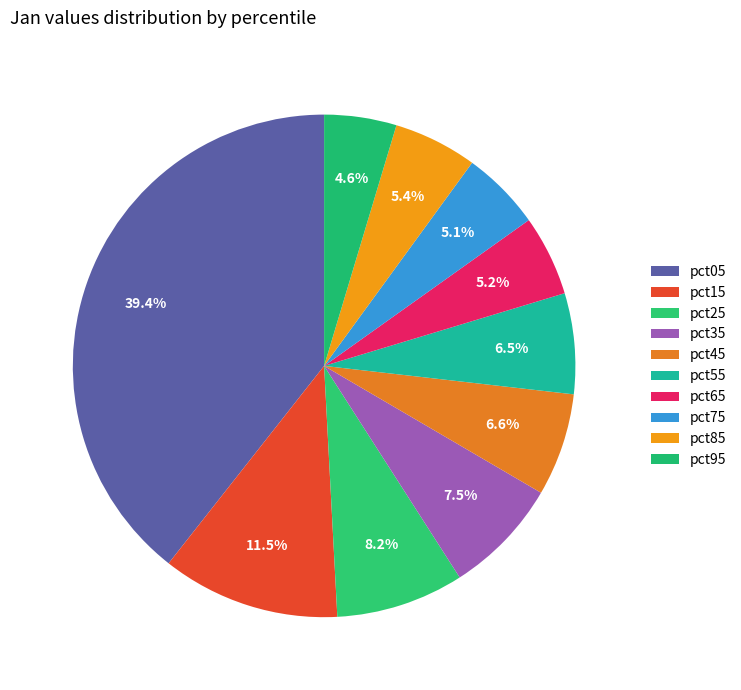

How many segments does this pie chart have?

10